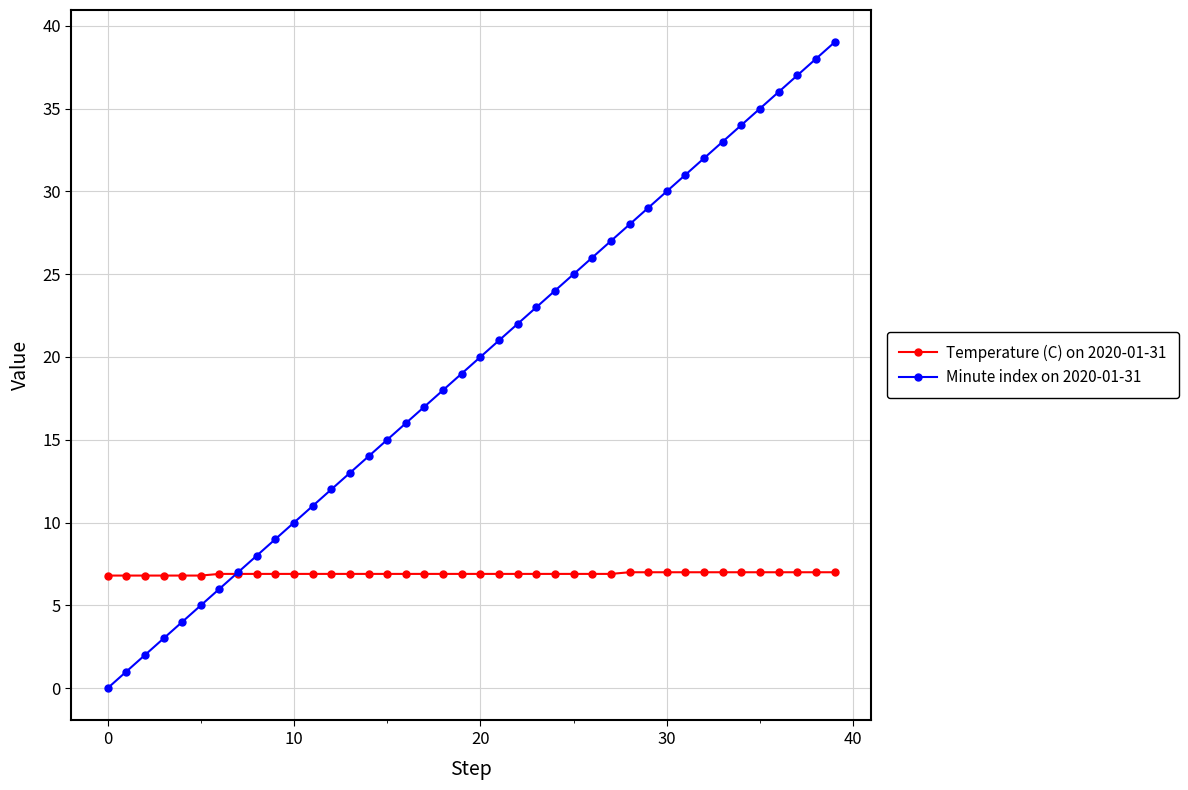

Which series has the widest spread of values?

Minute index on 2020-01-31